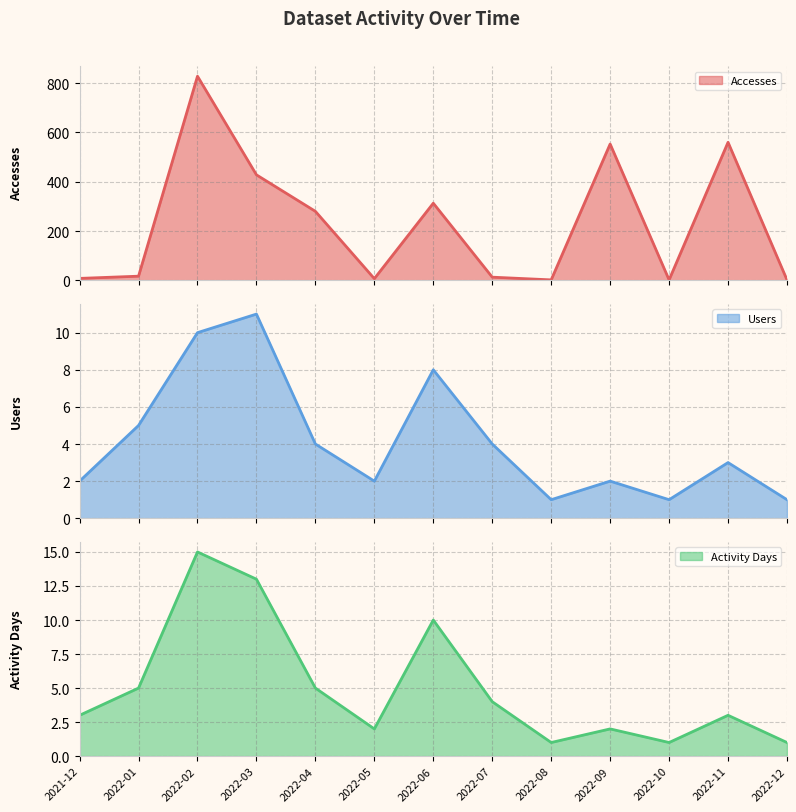

Is the value of Activity Days at 2022-09 greater than the value of Accesses at 2022-10?

No